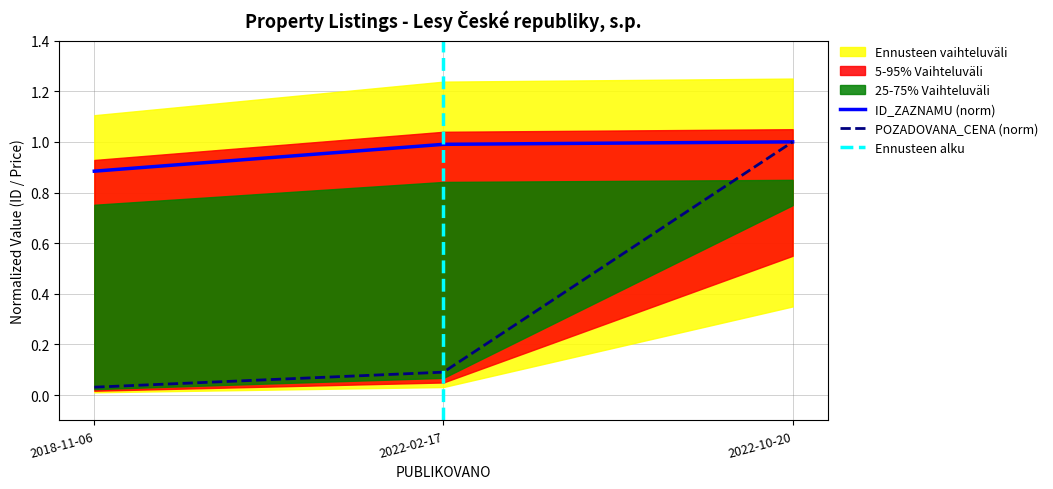

Rank the categories by POZADOVANA_CENA (norm) value from highest to lowest.

2022-10-20, 2022-02-17, 2018-11-06